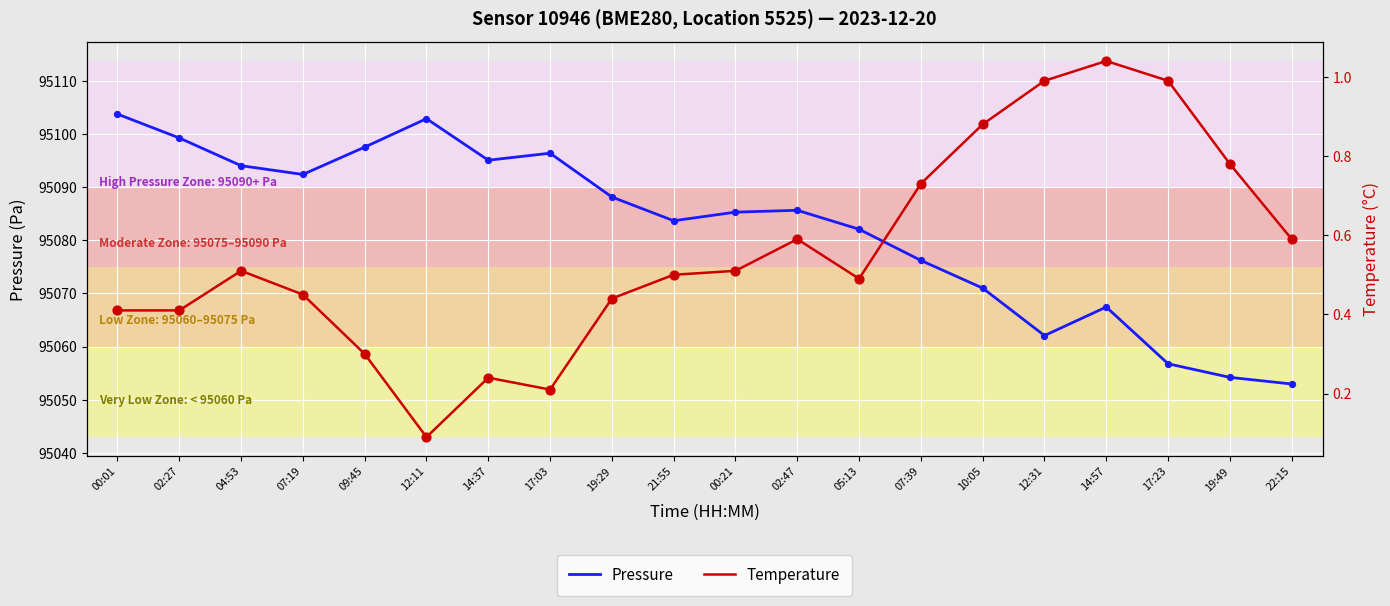

Which series has the largest Y range (max minus min)?

pressure